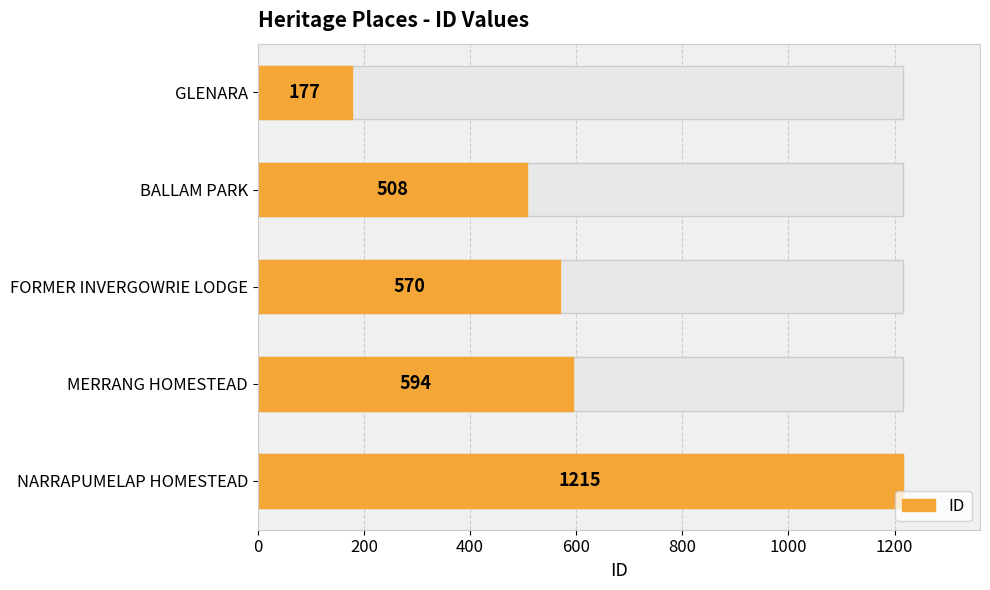

What is the ratio of the value at MERRANG HOMESTEAD to the value at FORMER INVERGOWRIE LODGE?

1.0